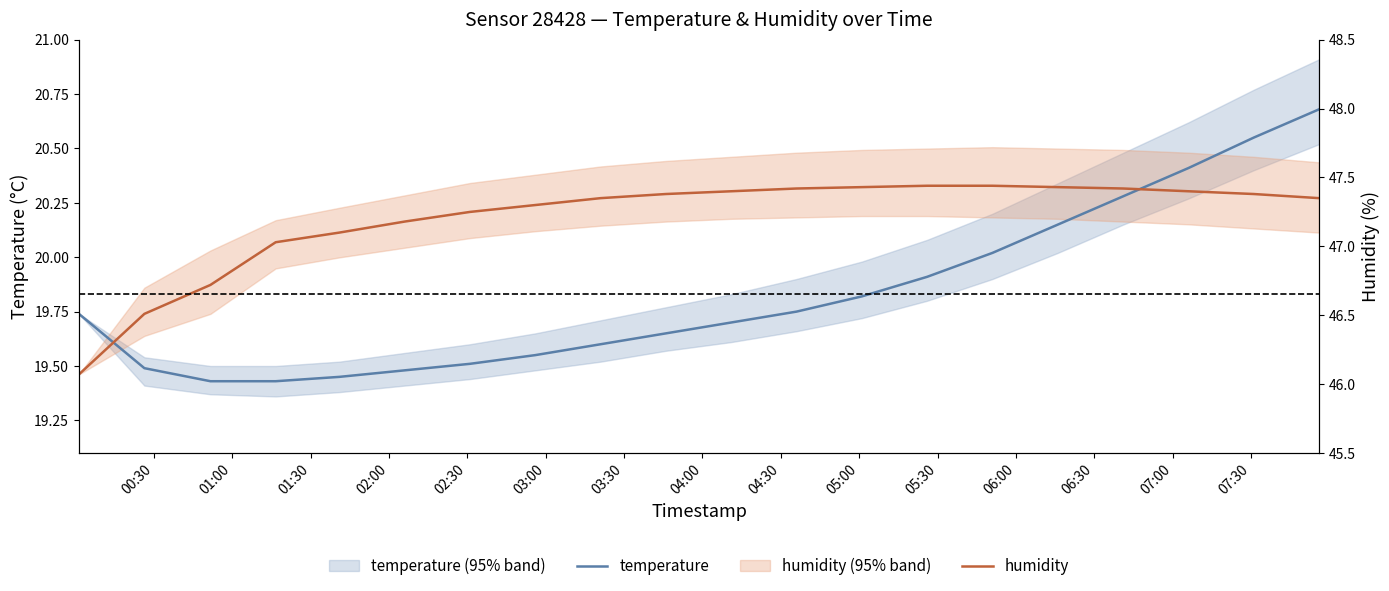

How many intersections are there between humidity and temperature?

2